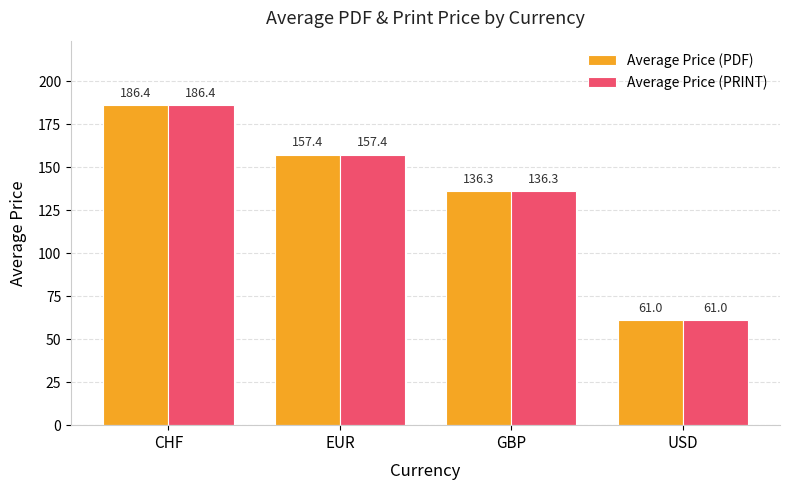

At which category is the sum across all series the highest?

CHF